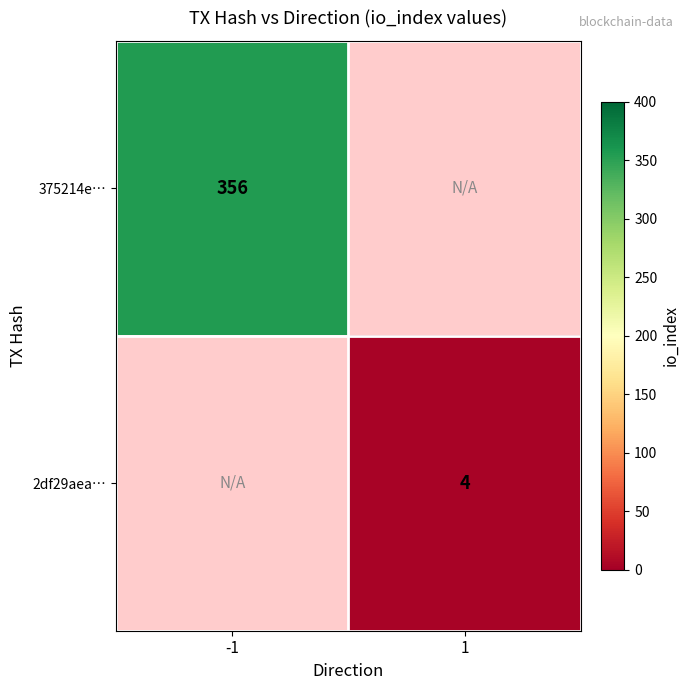

True or false: 375214e… has a value of 356 at -1.

True